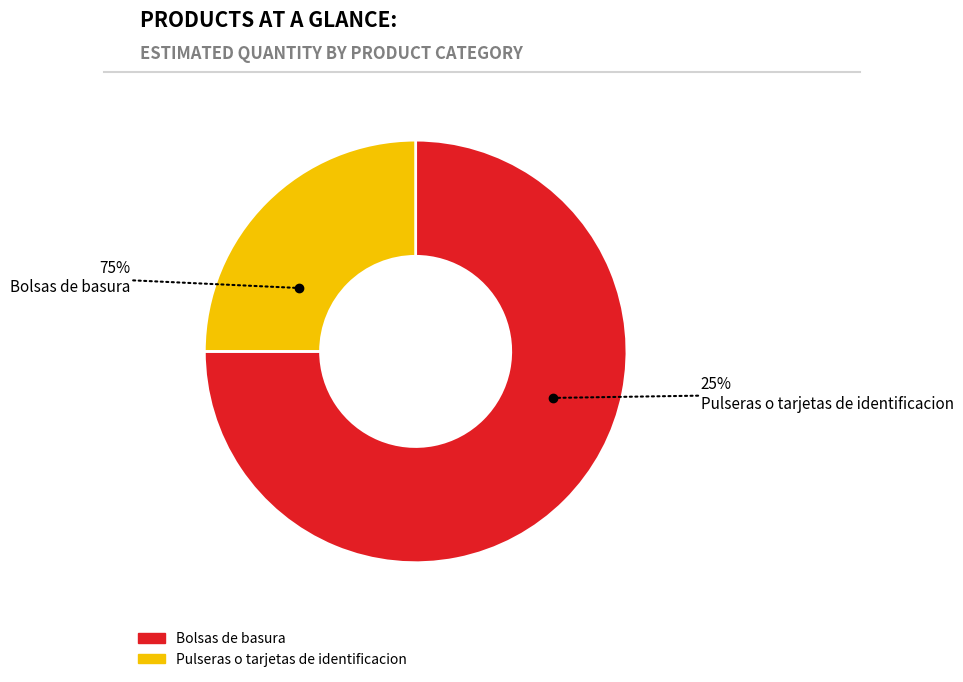

How many segments does this pie chart have?

2